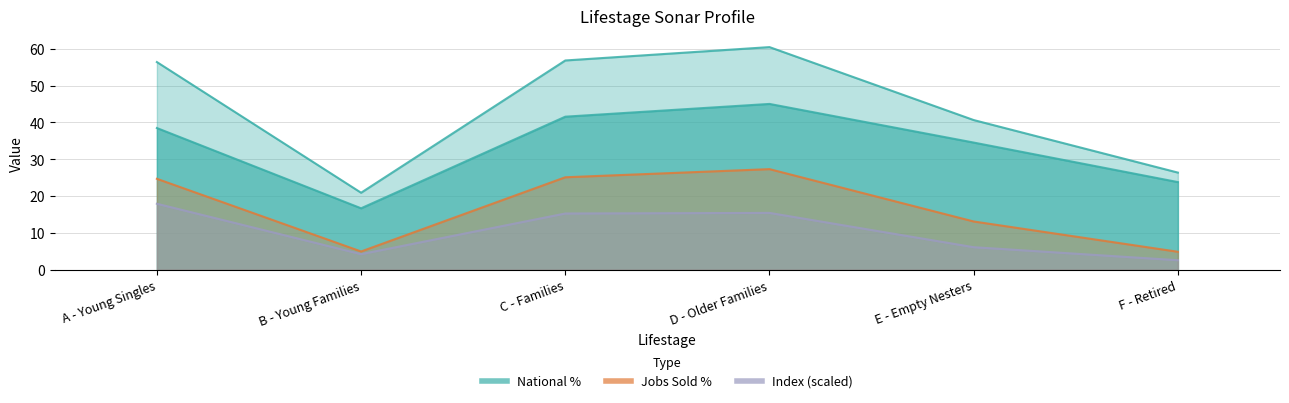

What is the total value across all series at E - Empty Nesters?

19.2